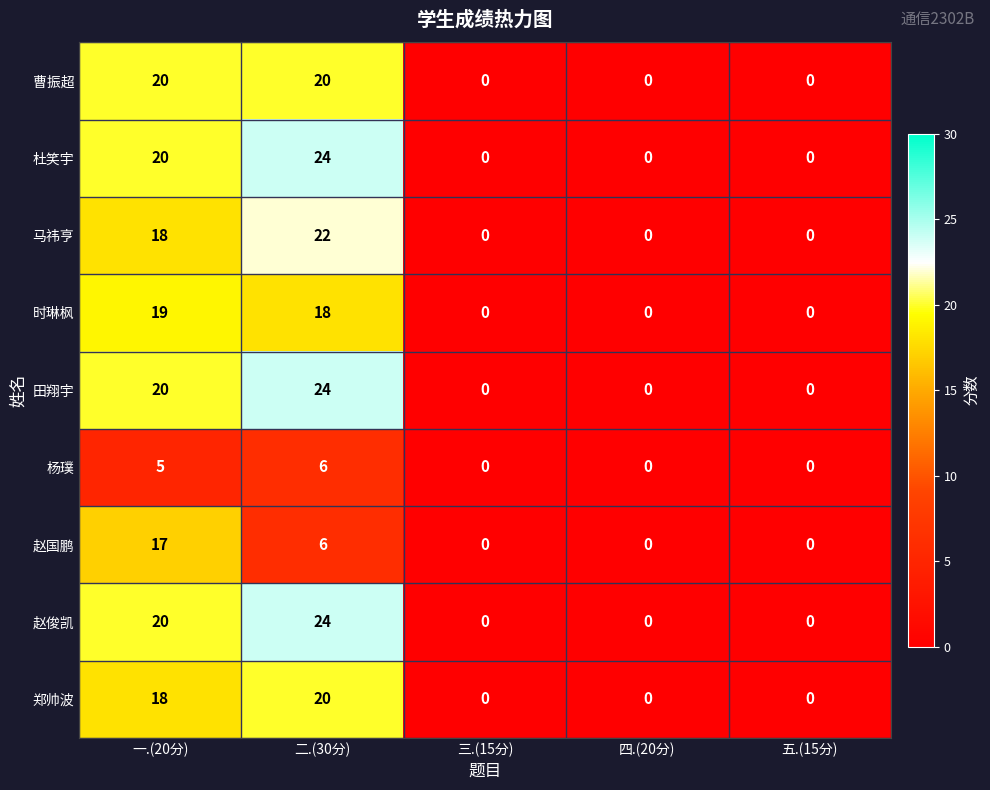

At which label does 杨璞 reach its peak?

二.(30分)